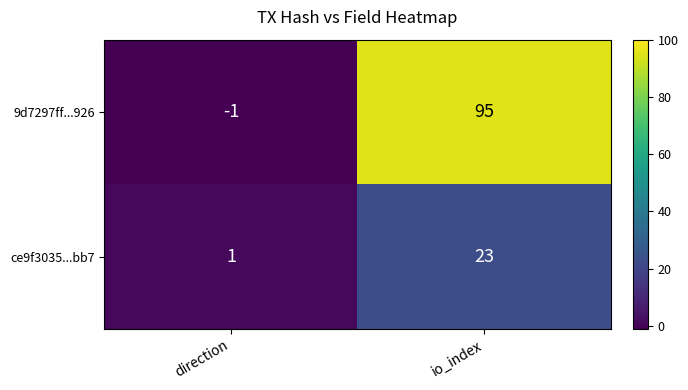

What is the smallest value displayed?

-1